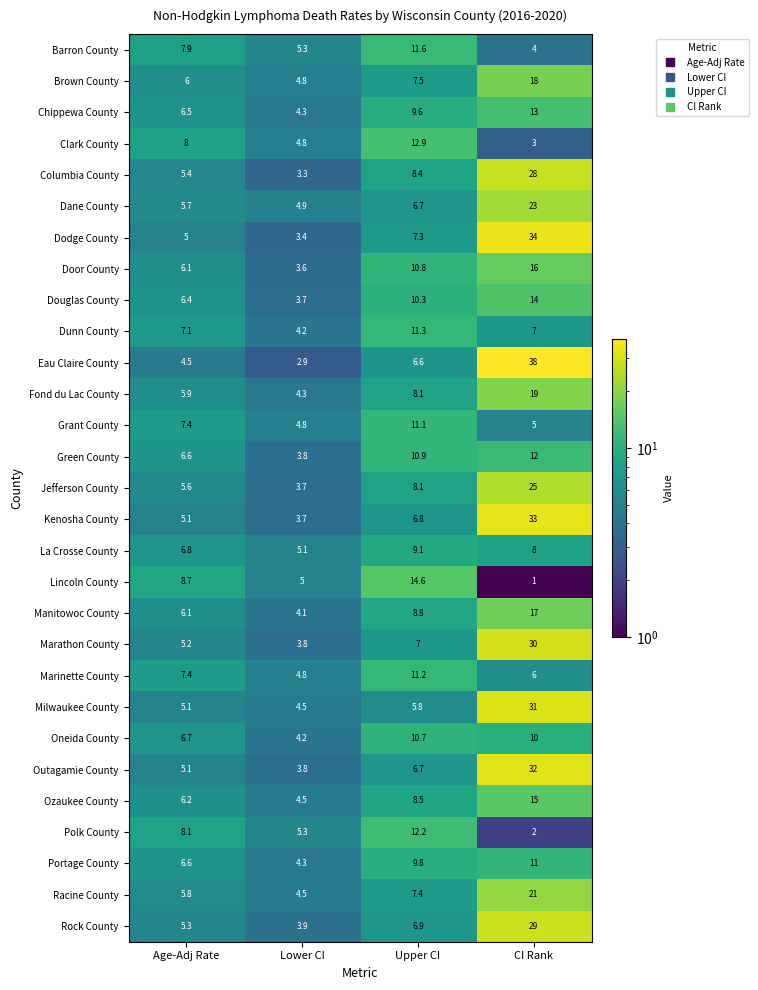

Rank the series by their maximum value, from lowest to highest.

La Crosse County, Oneida County, Portage County, Grant County, Marinette County, Dunn County, Barron County, Green County, Polk County, Clark County, Chippewa County, Douglas County, Lincoln County, Ozaukee County, Door County, Manitowoc County, Brown County, Fond du Lac County, Racine County, Dane County, Jefferson County, Columbia County, Rock County, Marathon County, Milwaukee County, Outagamie County, Kenosha County, Dodge County, Eau Claire County